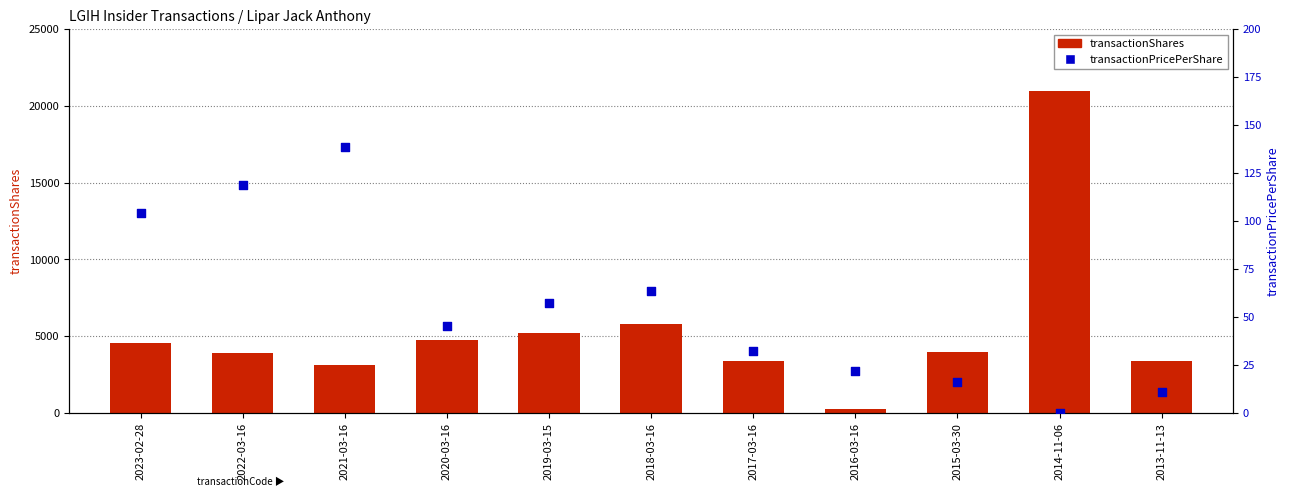

Which series has the largest total across all categories?

transactionShares